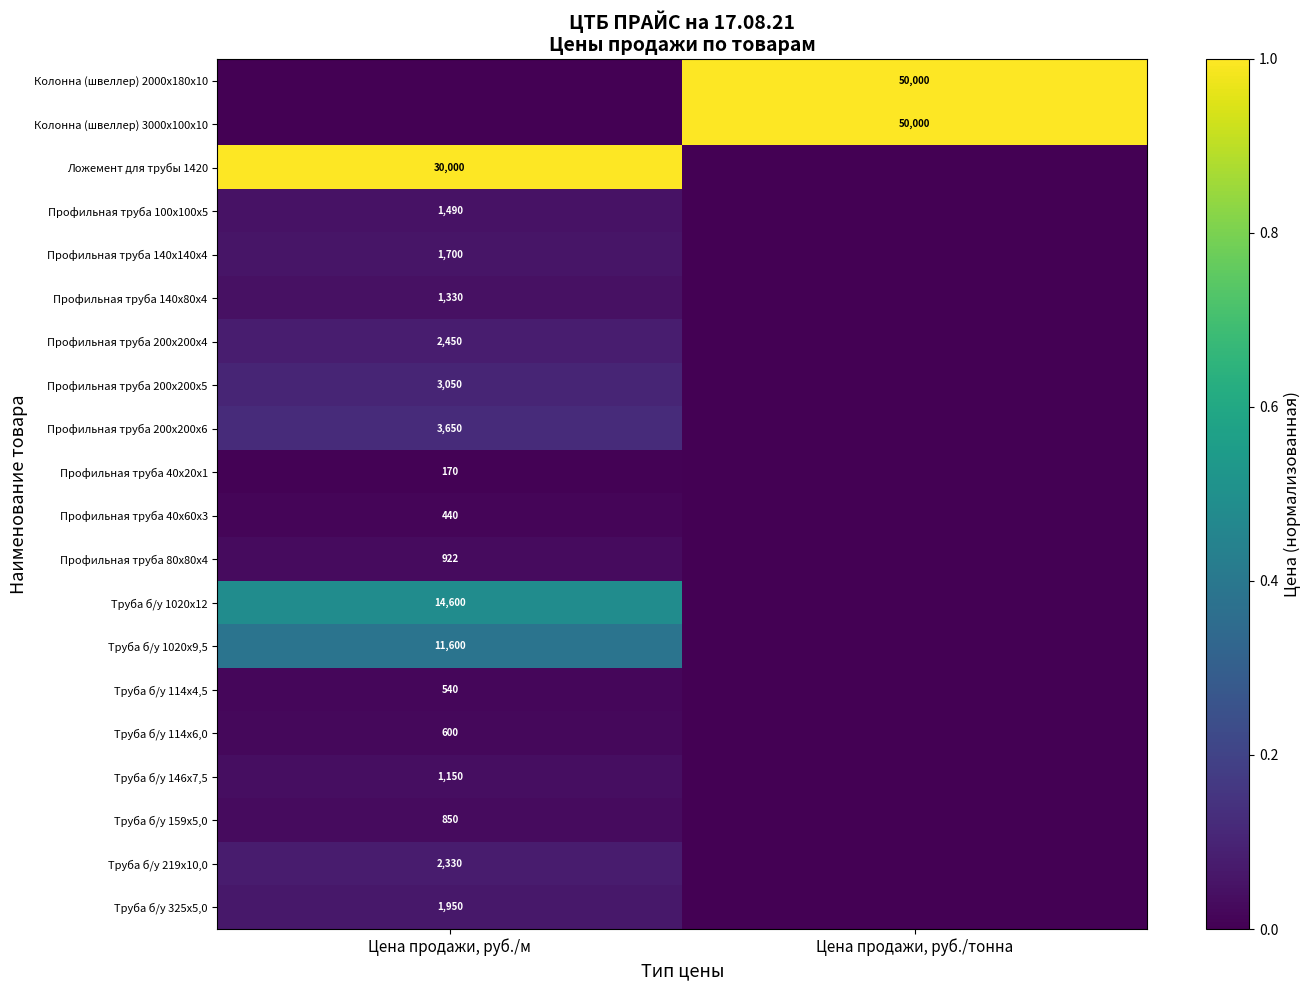

True or false: Профильная труба 140х80х4 has a value of 2338 at Цена продажи, руб./м.

False